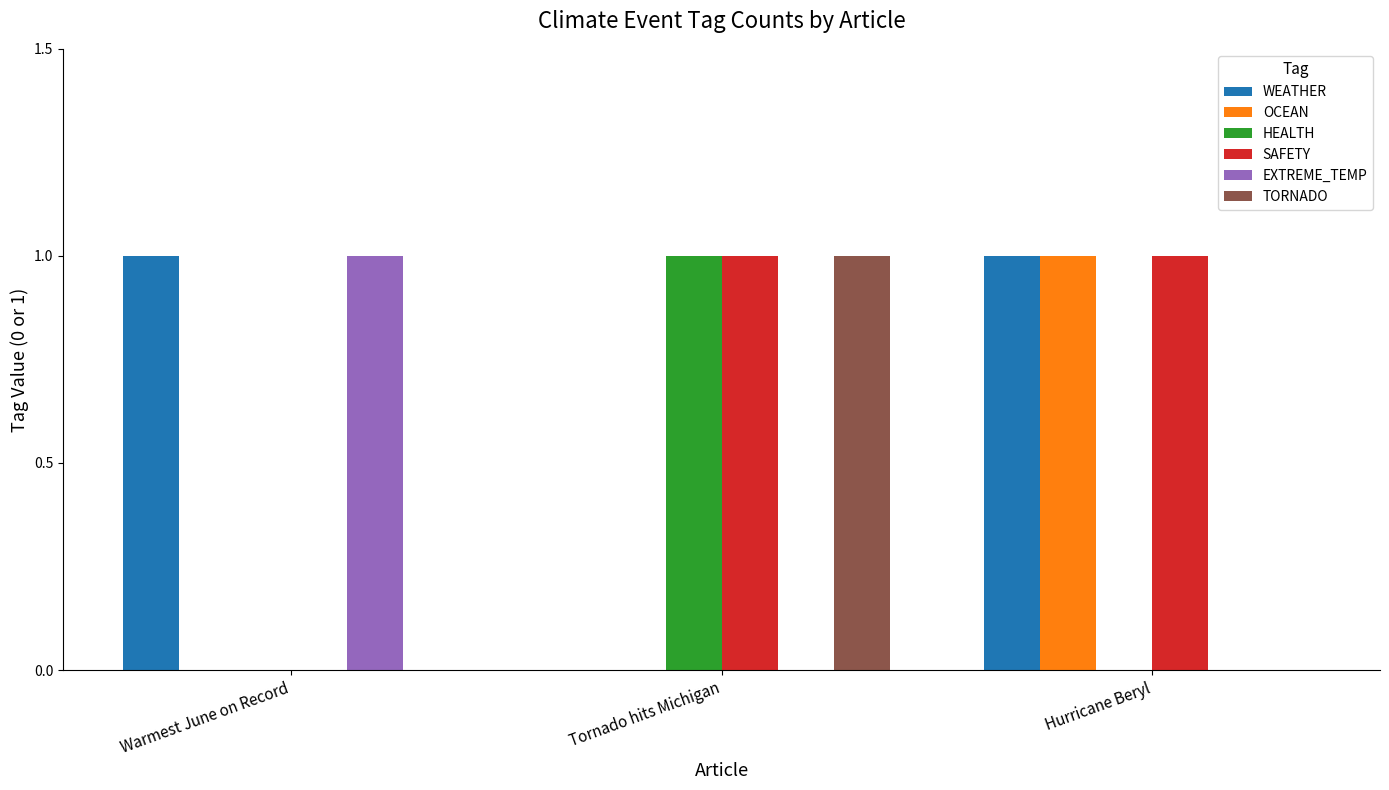

How many WEATHER values are between 0 and 1?

3